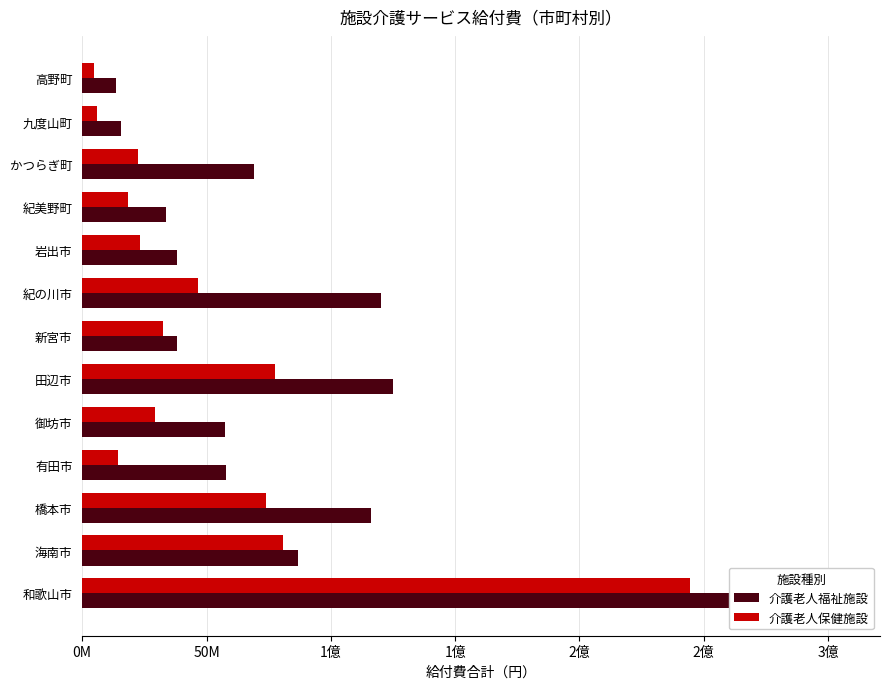

What is the sum of all 介護老人福祉施設 values?

1077474373